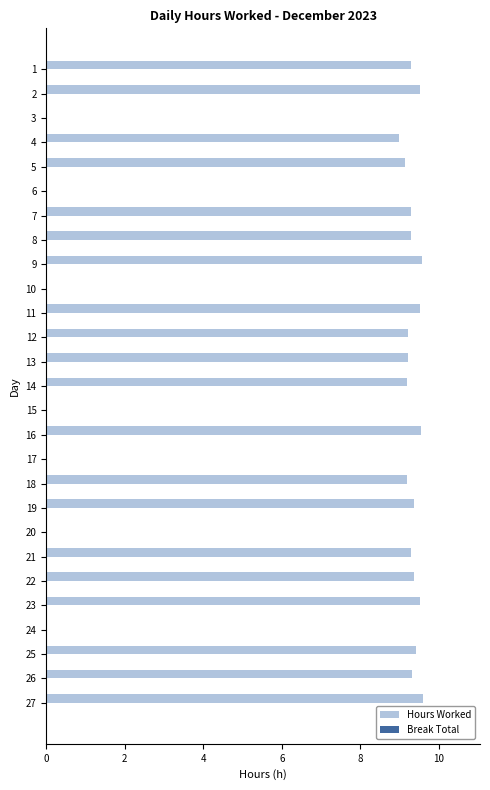

Between 20 and 19, which is larger?

19